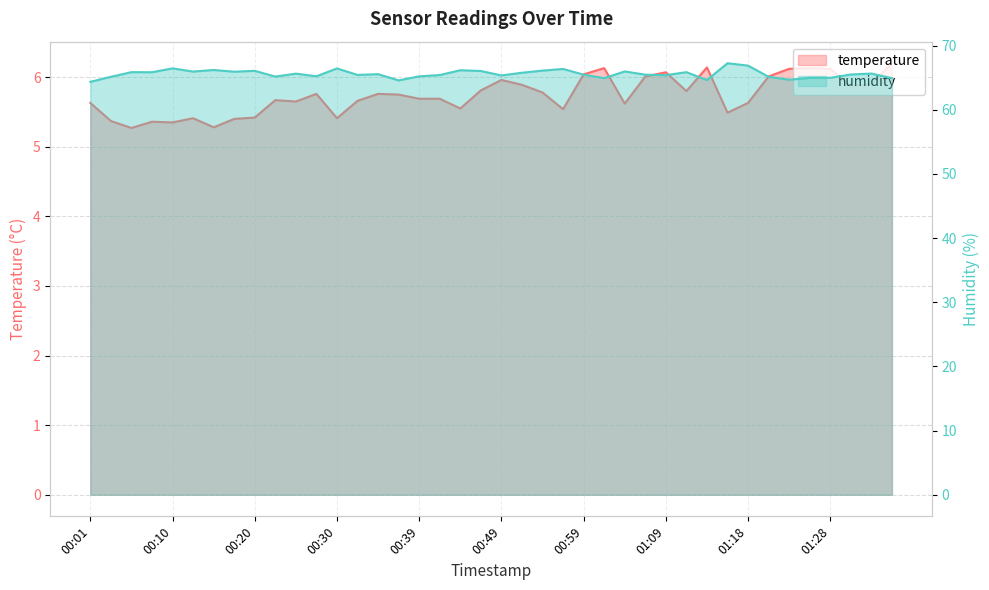

What is the difference between the maximum and second lowest values in the temperature series?

0.9